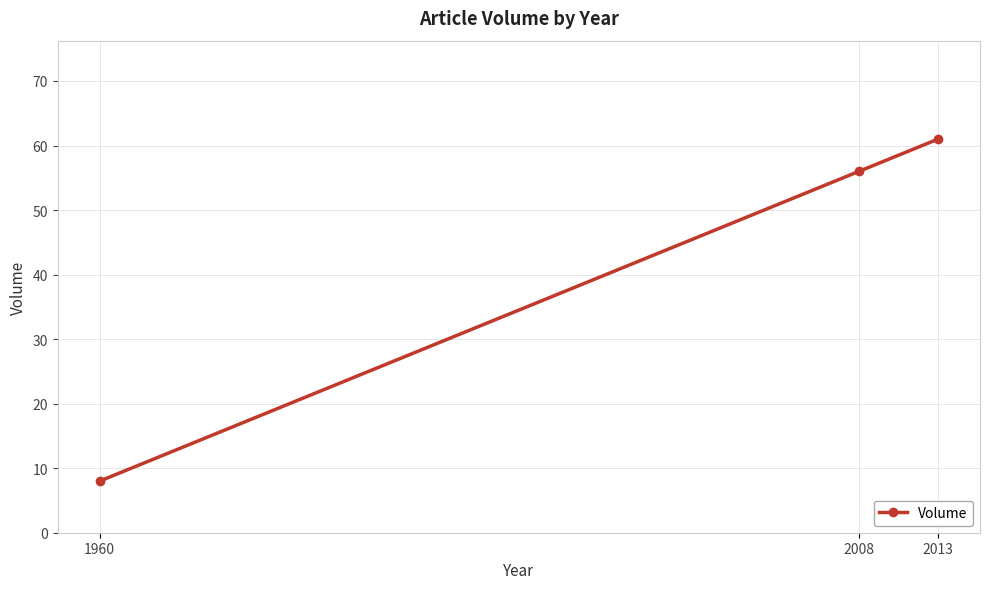

What is the smallest value displayed?

8